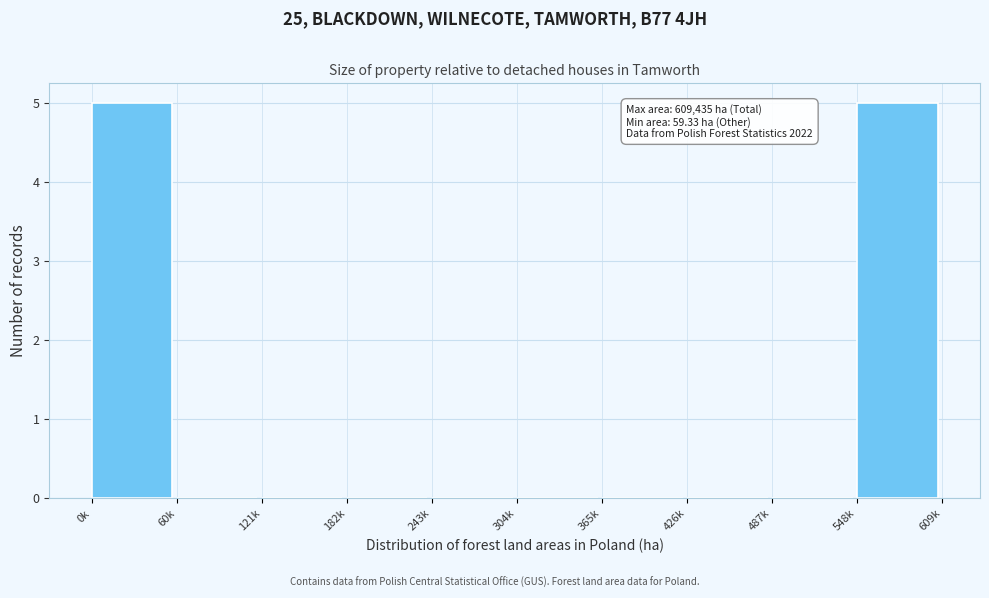

Reading left to right, transcribe all the data shown in this chart.

0k=5	60k=0	121k=0	182k=0	243k=0	304k=0	365k=0	426k=0	487k=0	548k=5